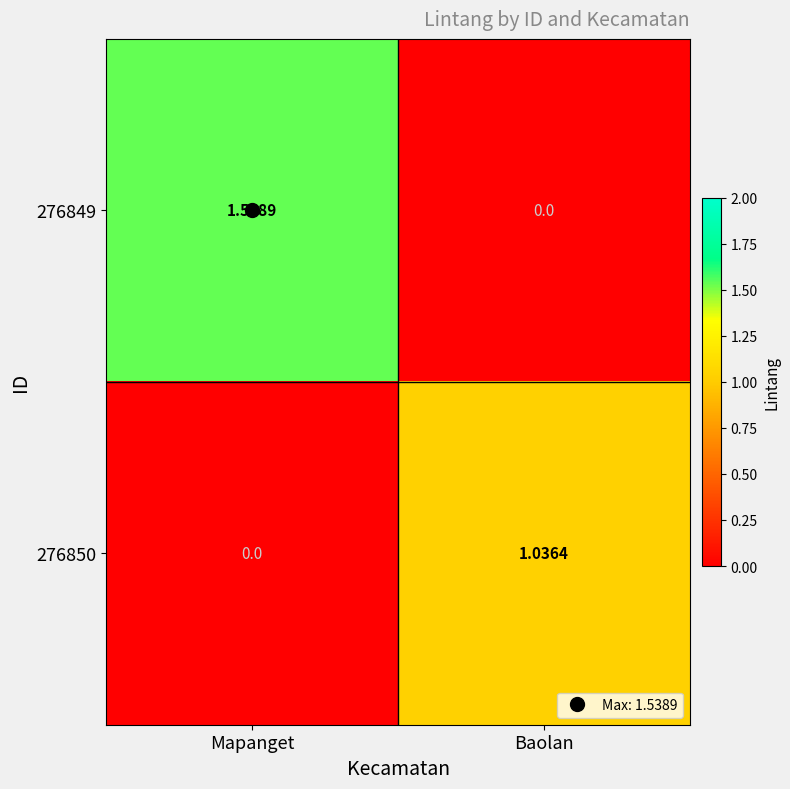

List the series in order of their peak value, lowest first.

276850, 276849